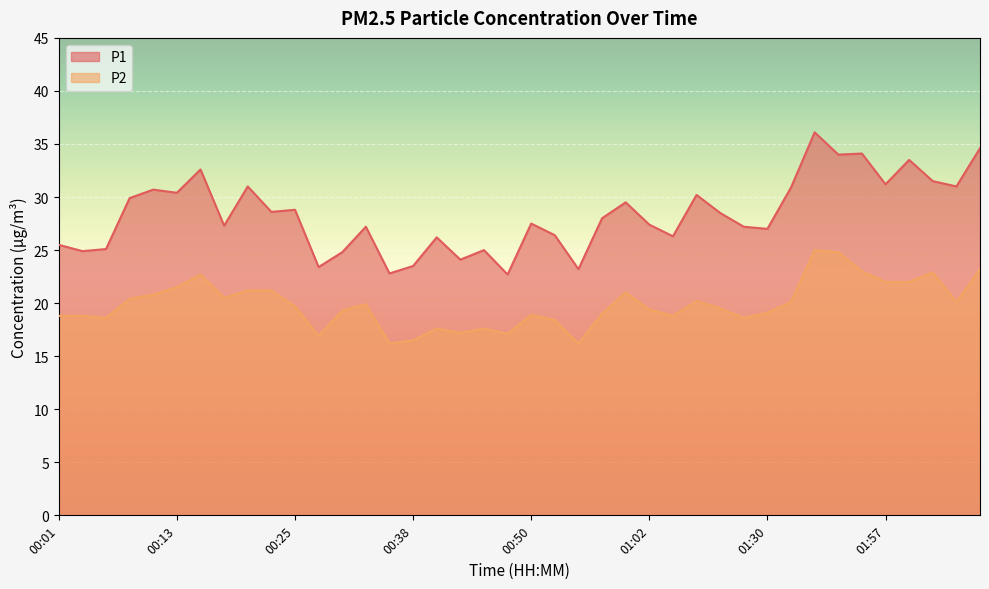

What is the sum of the P2 values at 01:07 and 01:52?

43.2